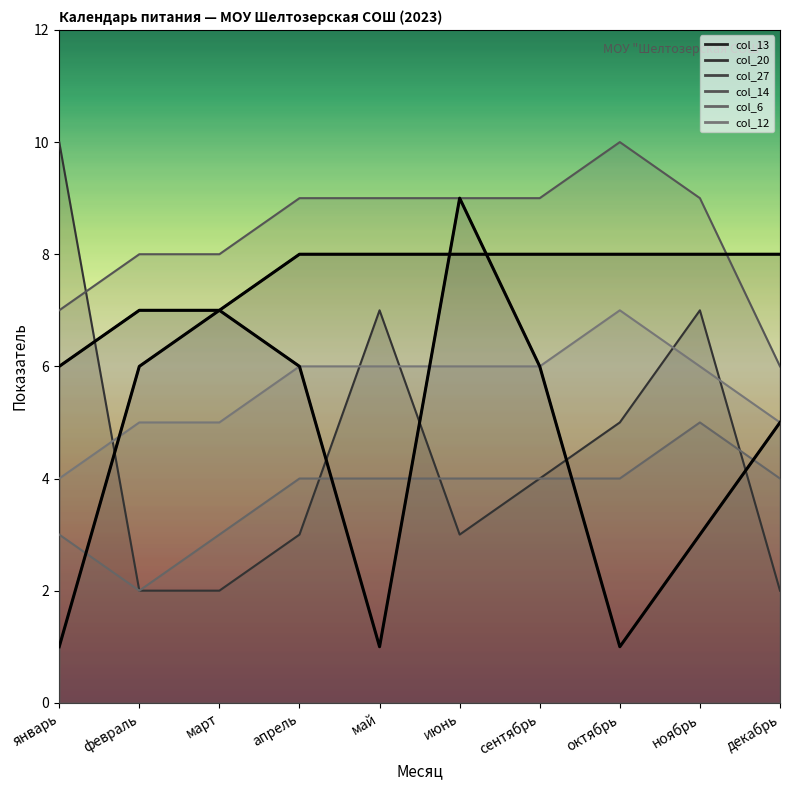

At how many categories does at least one series exceed 4?

10